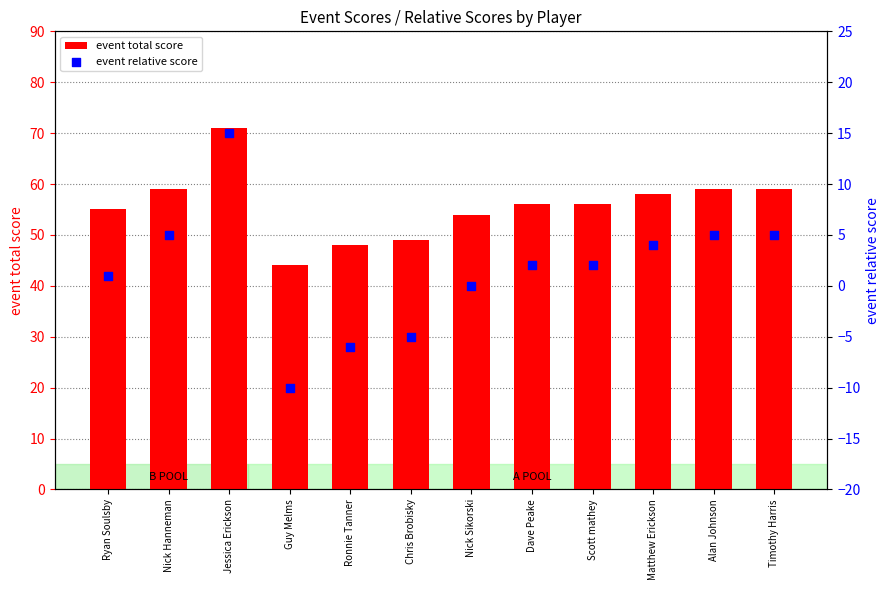

At how many categories does at least one series exceed 30?

12